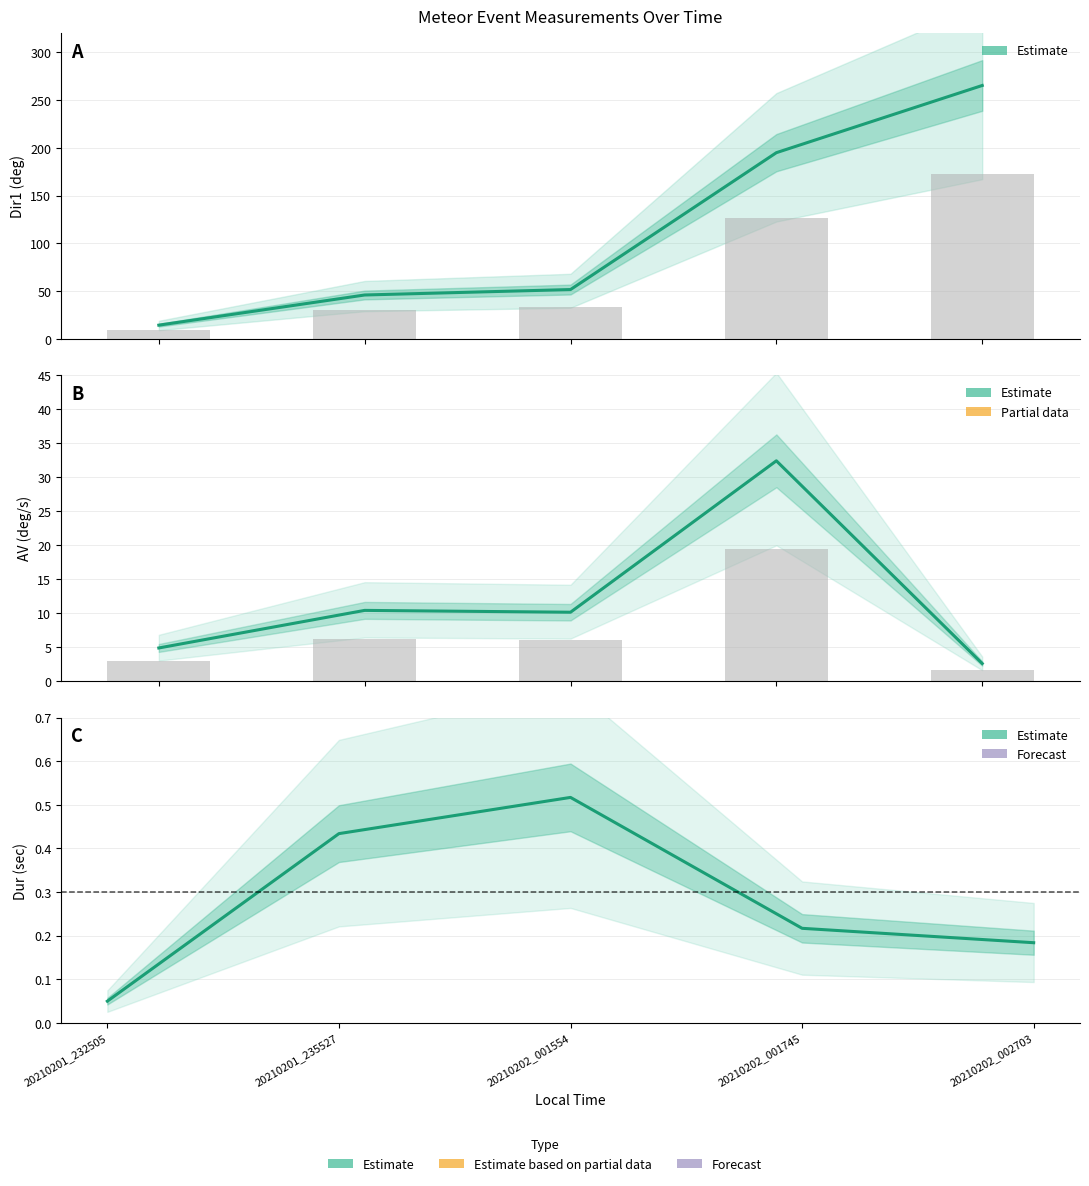

What is the spread (max minus min) of values at 20210202_001745?

194.8